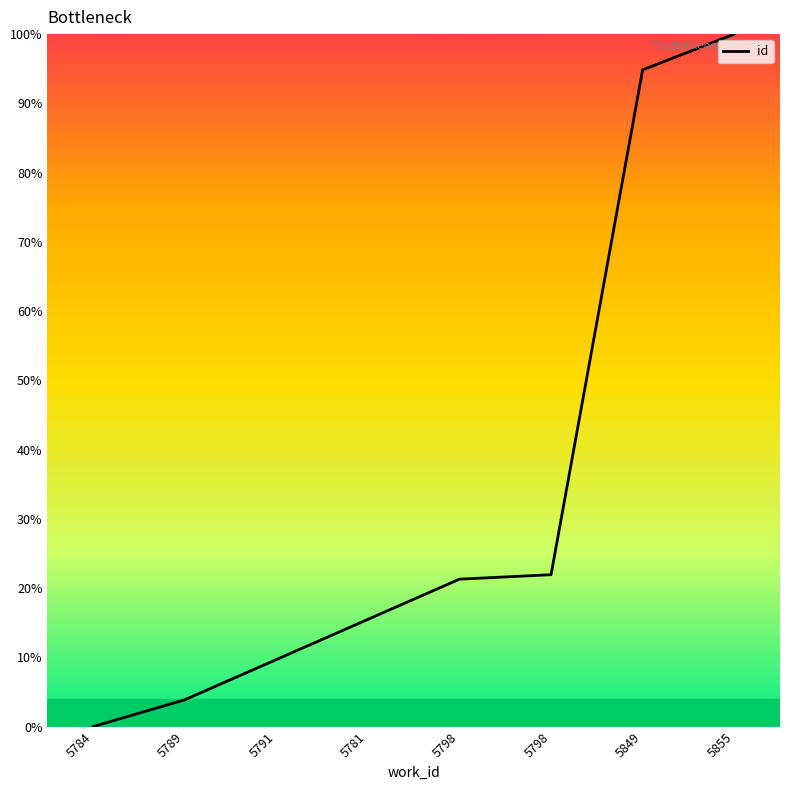

What is the label of the 2nd point from the right?

5849